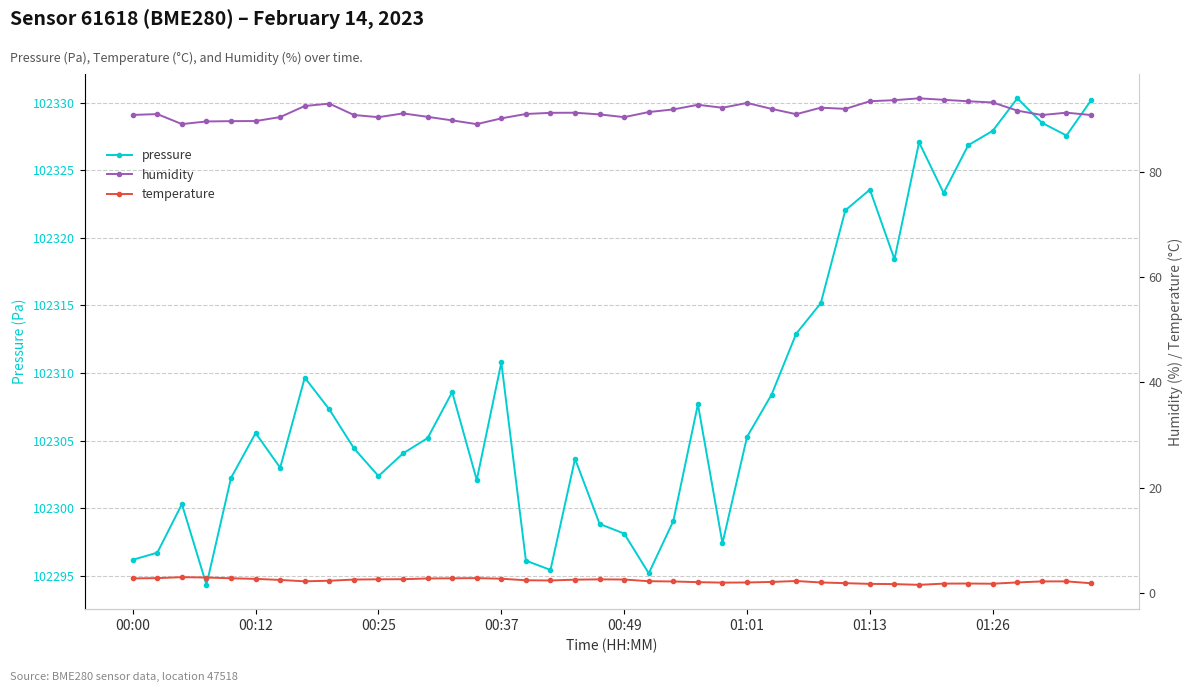

What is the highest value of the pressure series?

102330.3